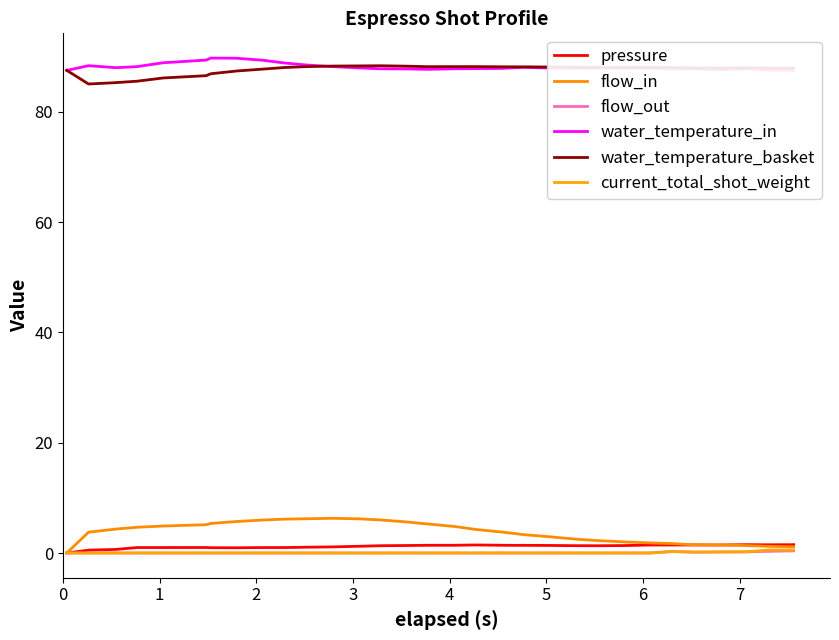

Is this an area chart (filled region under the line)?

No